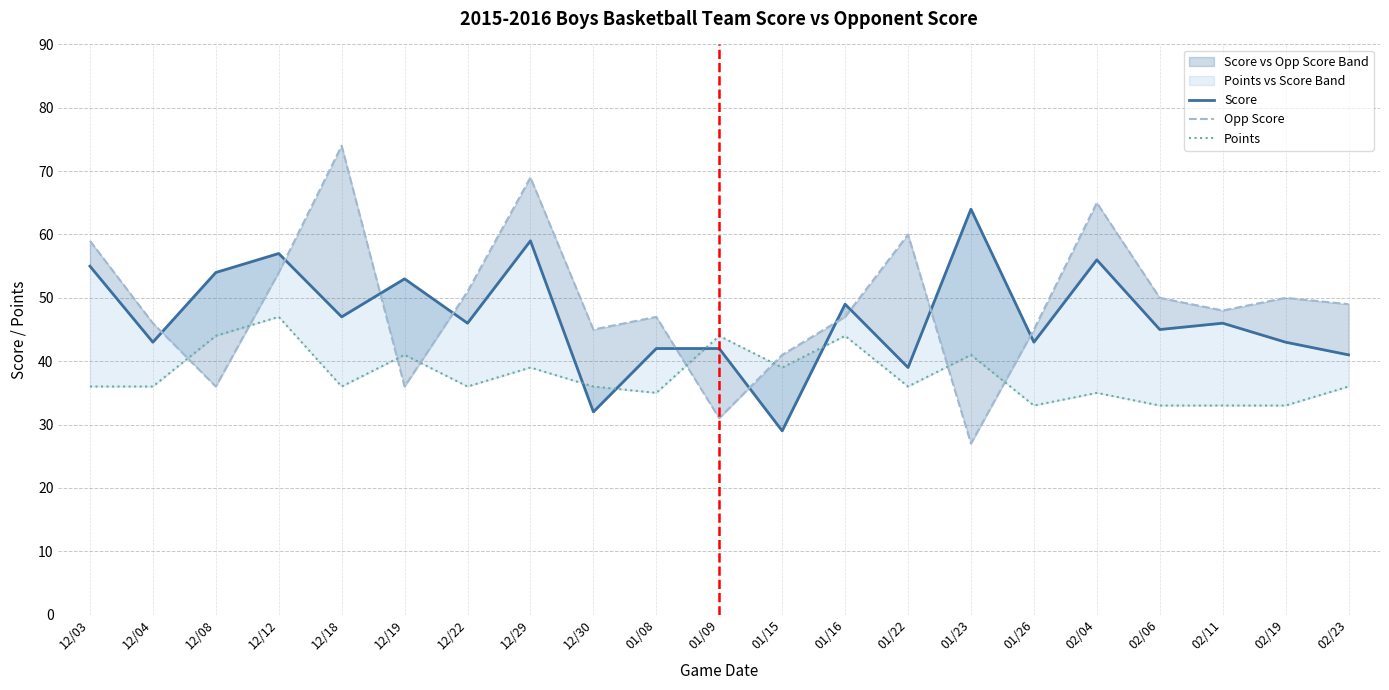

What position from the left is 01/23?

15